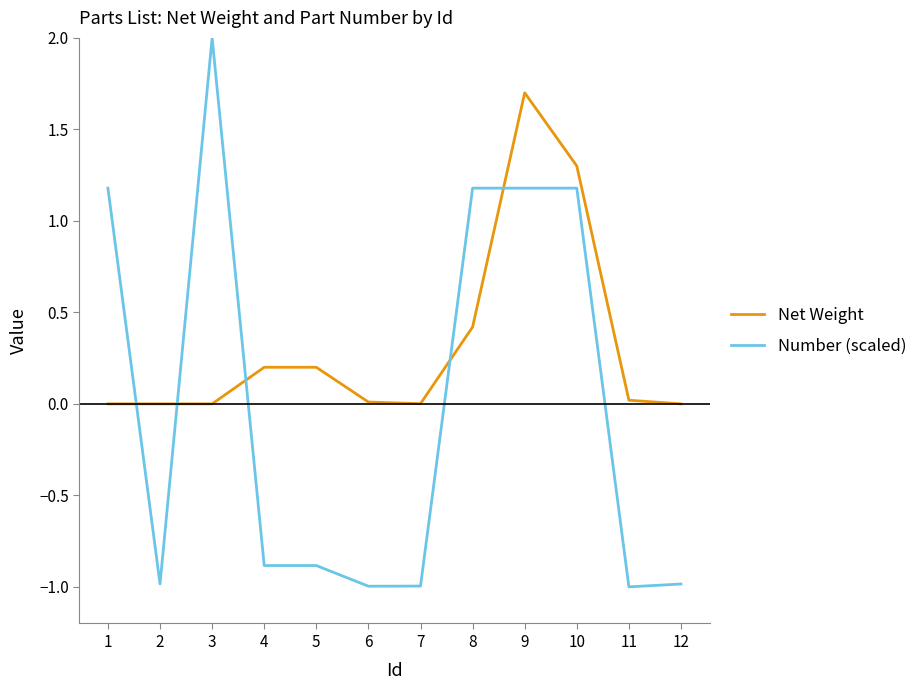

Between 1 and 3, which series saw the biggest shift?

Number (scaled)